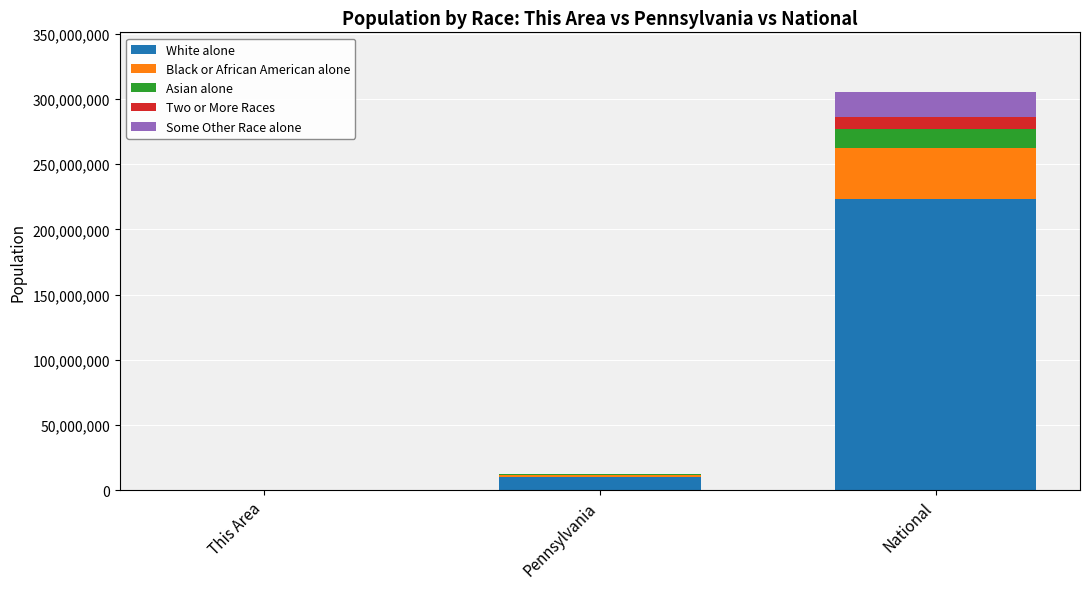

The value of White alone at This Area is 343. True or false?

True